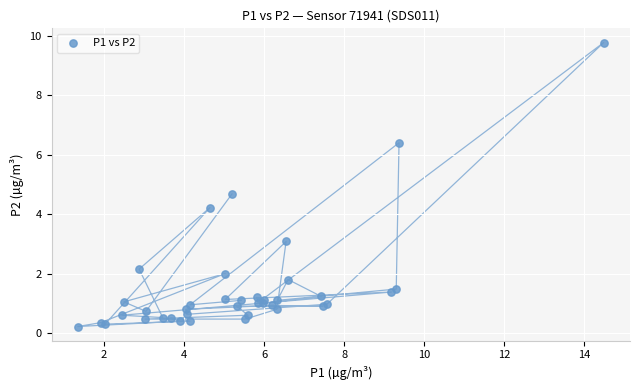

What Y value in the scatter plot is closest to 4?

4.2